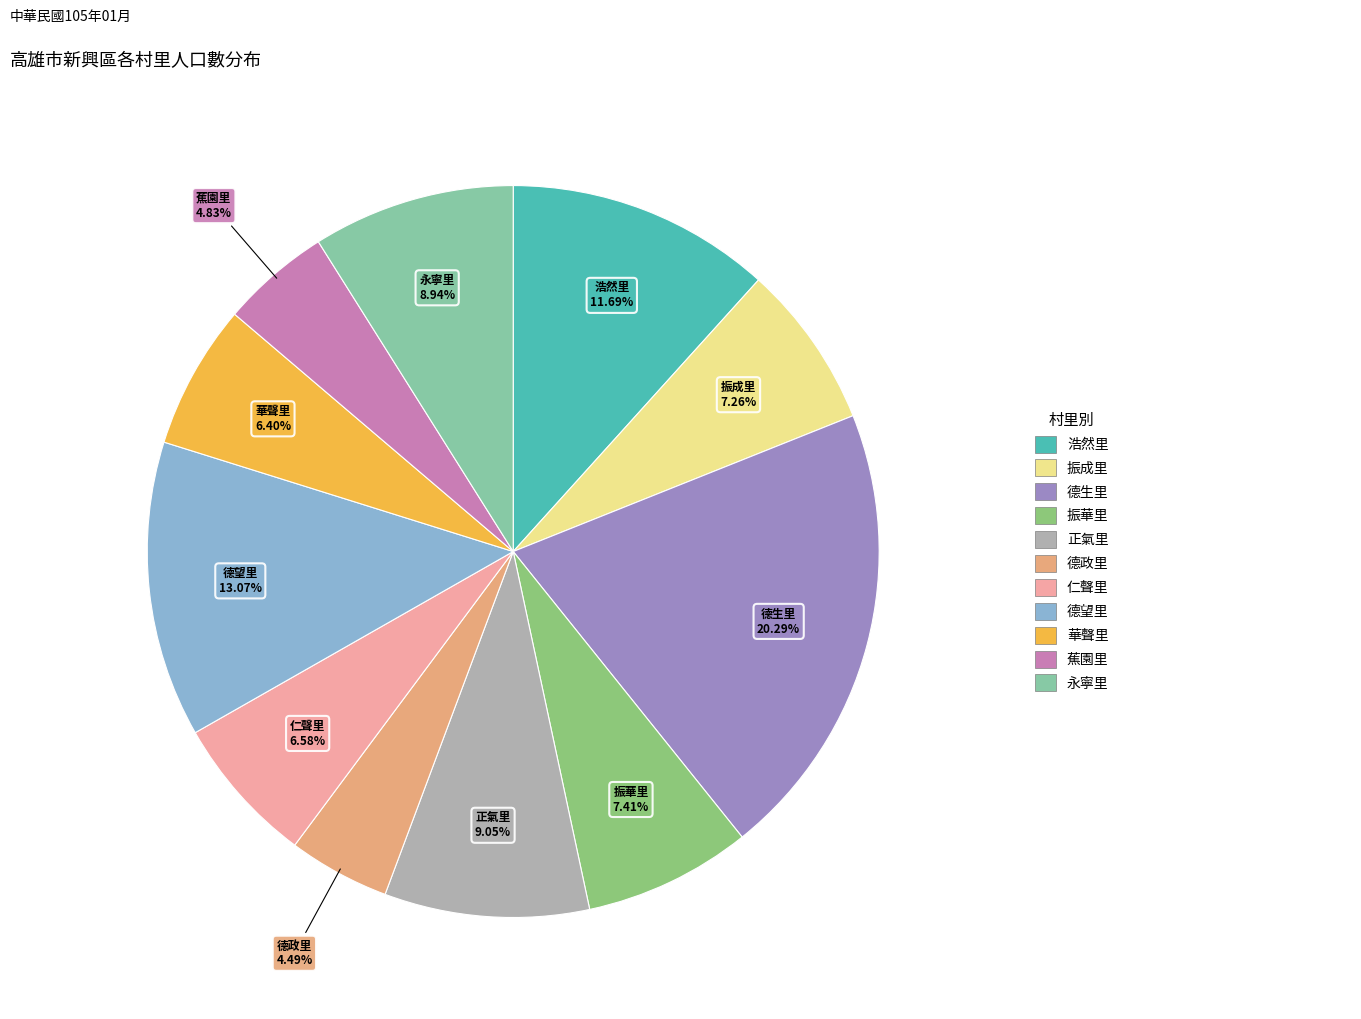

Is there any slice that represents more than half of the pie?

No